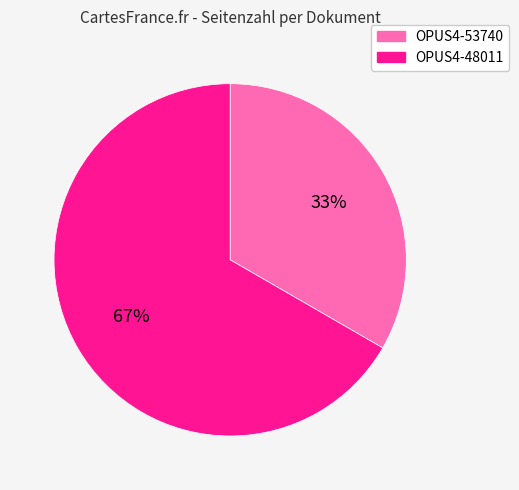

Is it true that OPUS4-53740 is 46% of the pie?

False